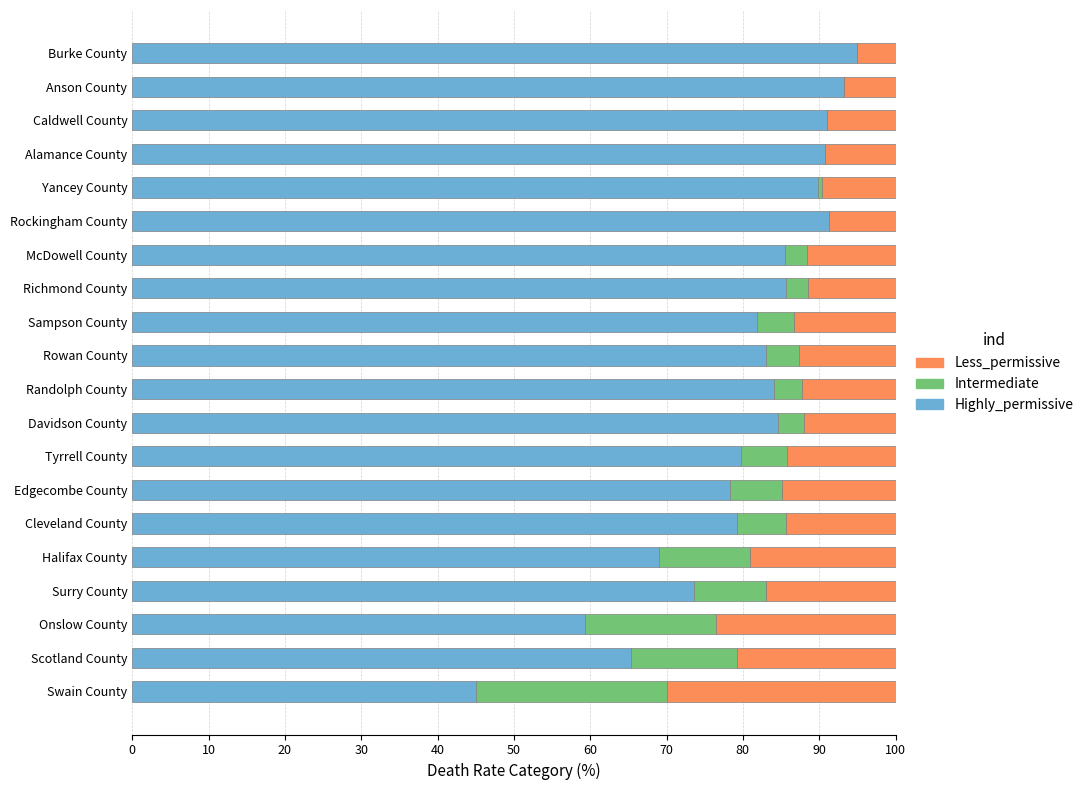

The Highly_permissive series shows 161.5 at Caldwell County. True or false?

False